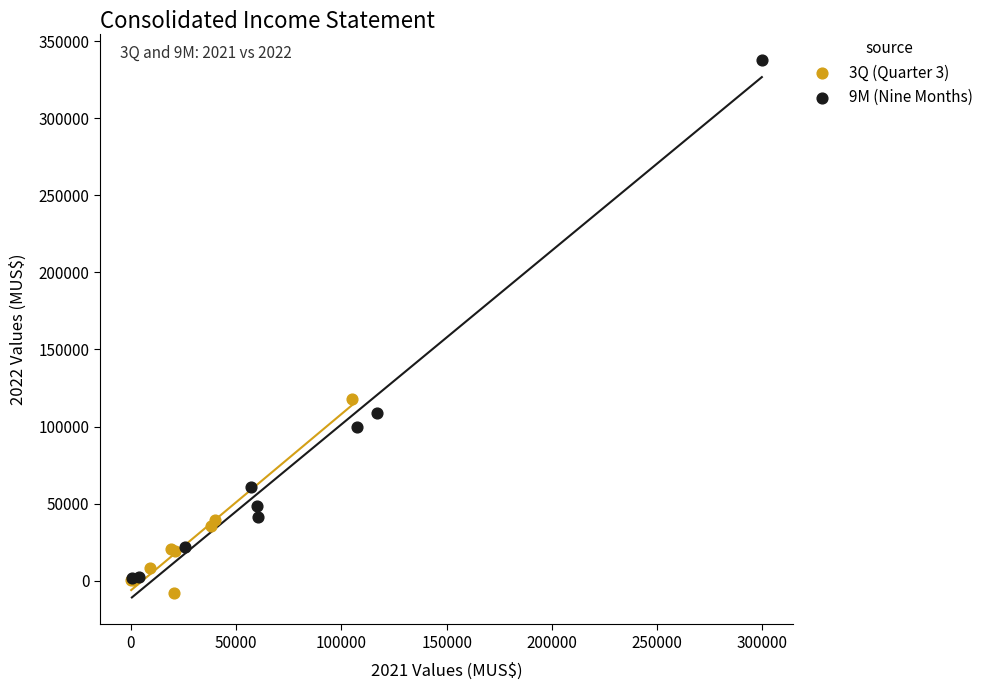

What are all the series names shown in the legend?

3Q (Quarter 3), 9M (Nine Months)